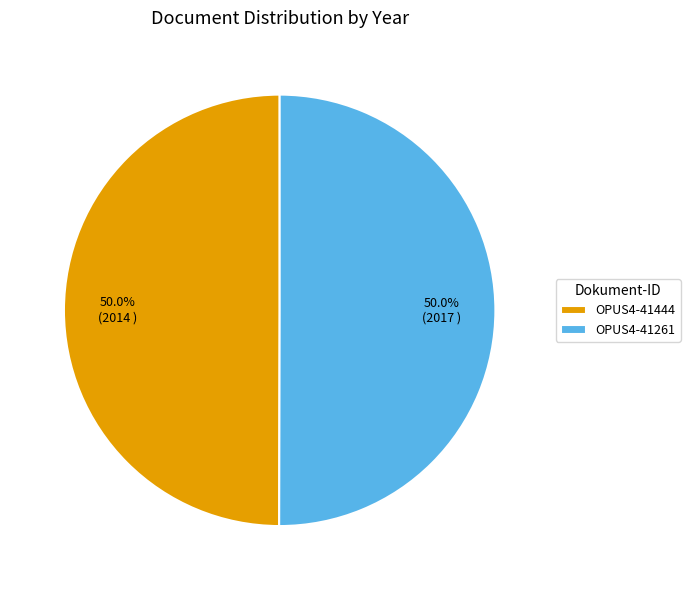

What is the ratio of the value at OPUS4-41444 to the value at OPUS4-41261?

1.0